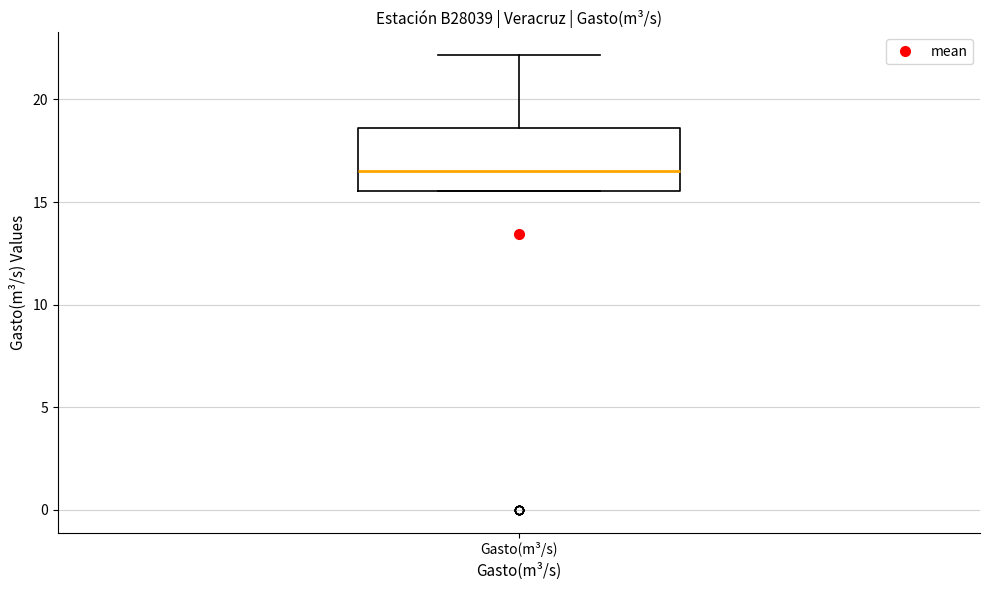

Transcribe this box plot: give where the median line is, the range the box spans, and where the two whiskers end, as read against the y-axis. The values are not printed on the chart, so give them approximately, as read against the axis.

median 16.5, box 15.5 to 18.5, whiskers 15.5 to 22.0